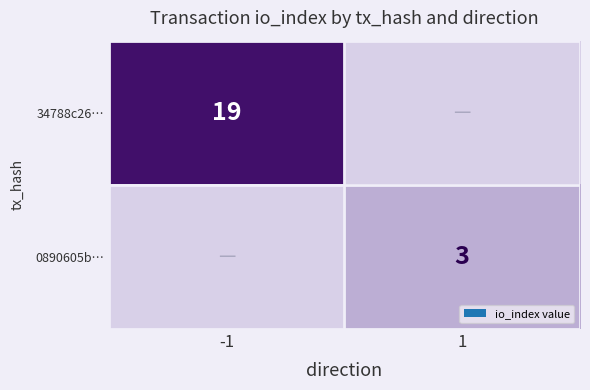

The 0890605b… series shows 1 at 1. True or false?

False